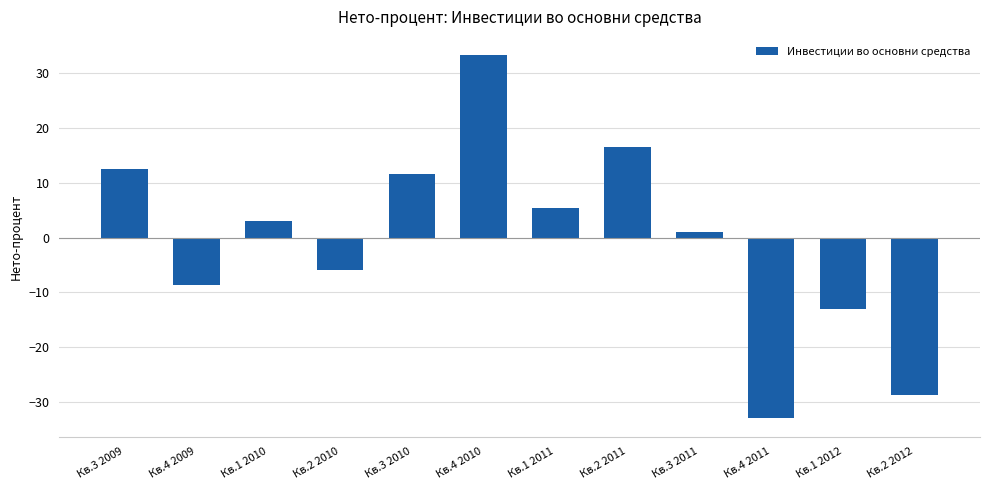

Reading right to left, what are all the values shown in this chart?

-28.7	-13.0	-33.0	1.0	16.6	5.3	33.3	11.6	-5.9	3.1	-8.7	12.5